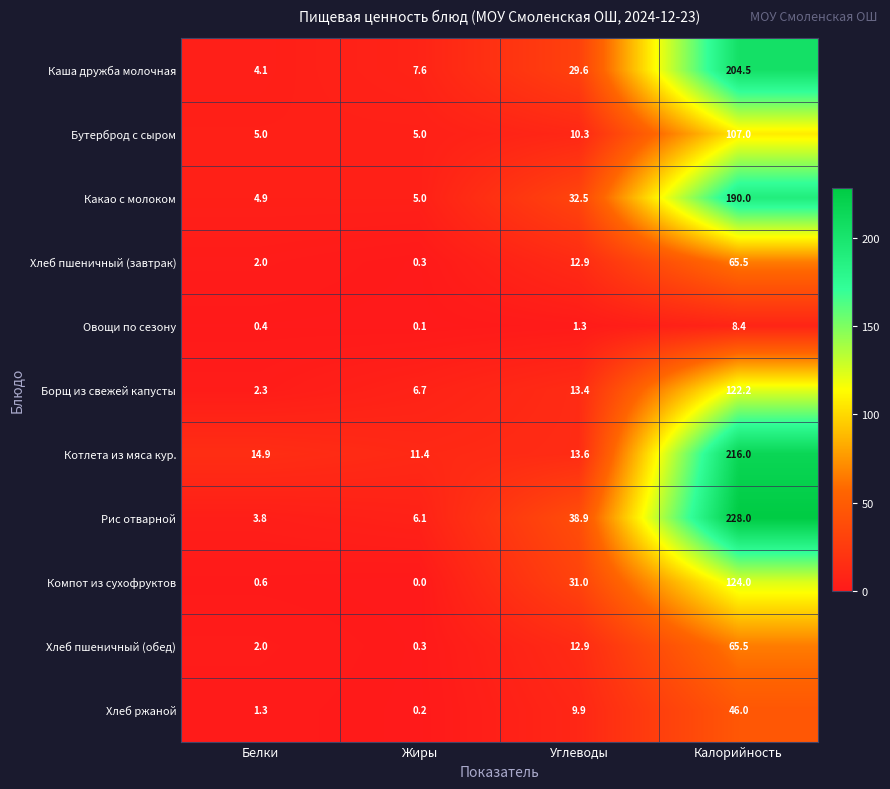

Is it true that Хлеб пшеничный (завтрак) equals 12.9 at Углеводы?

True